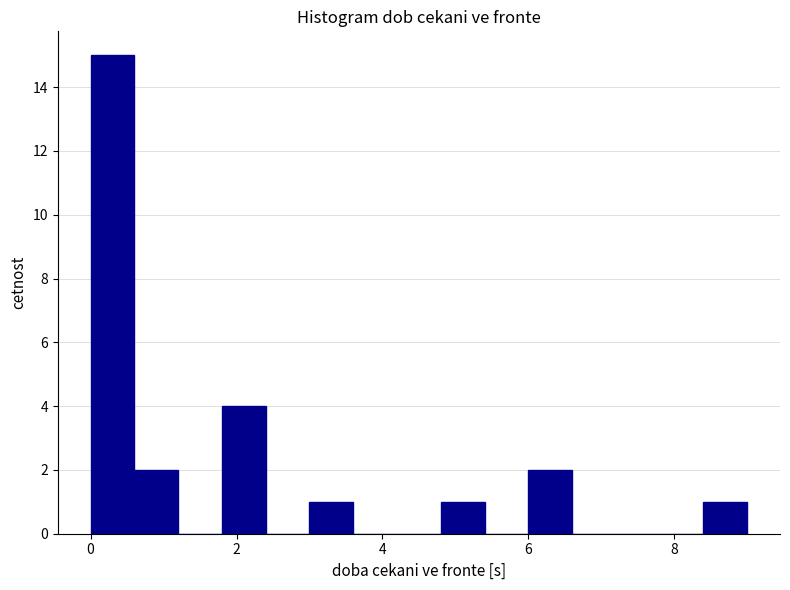

Around what value on the x-axis is the tallest bar? Give the approximate position of its centre, as read against the axis.

0.4